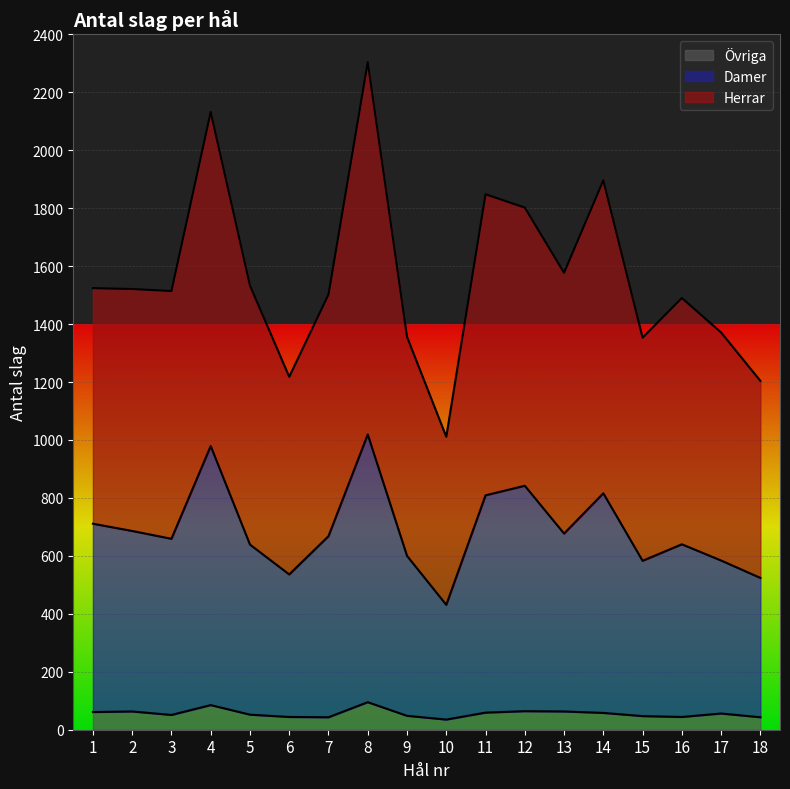

The value of Damer at 4 is 979. True or false?

True